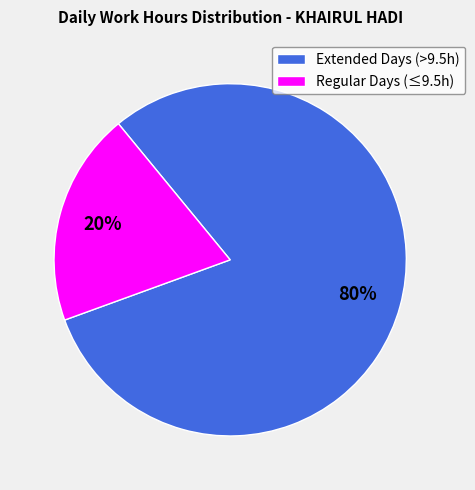

Combined, do Extended Days (>9.5h) and Regular Days (≤9.5h) account for over 50%?

Yes